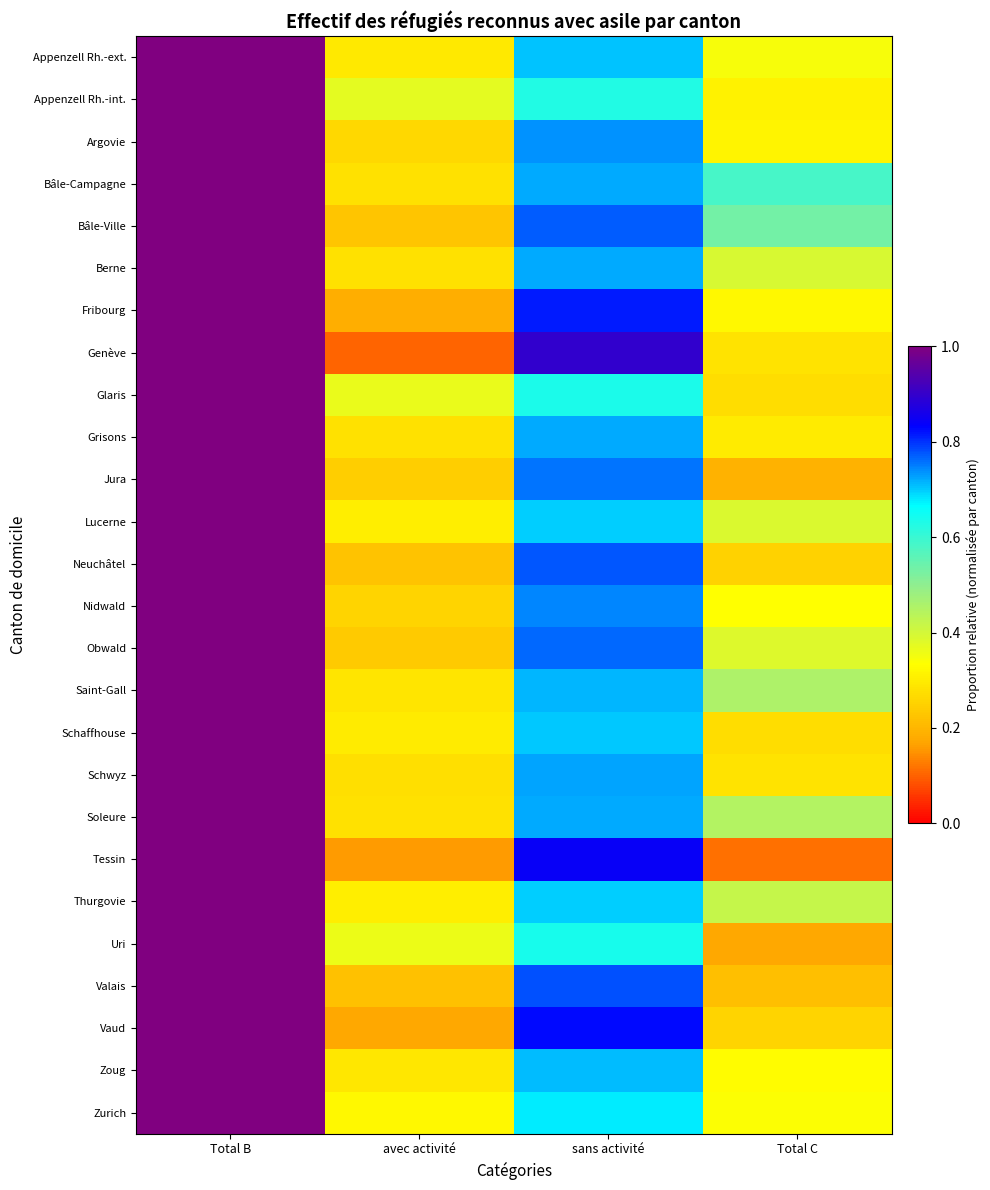

What is the spread (max minus min) of values at Total C?

0.5